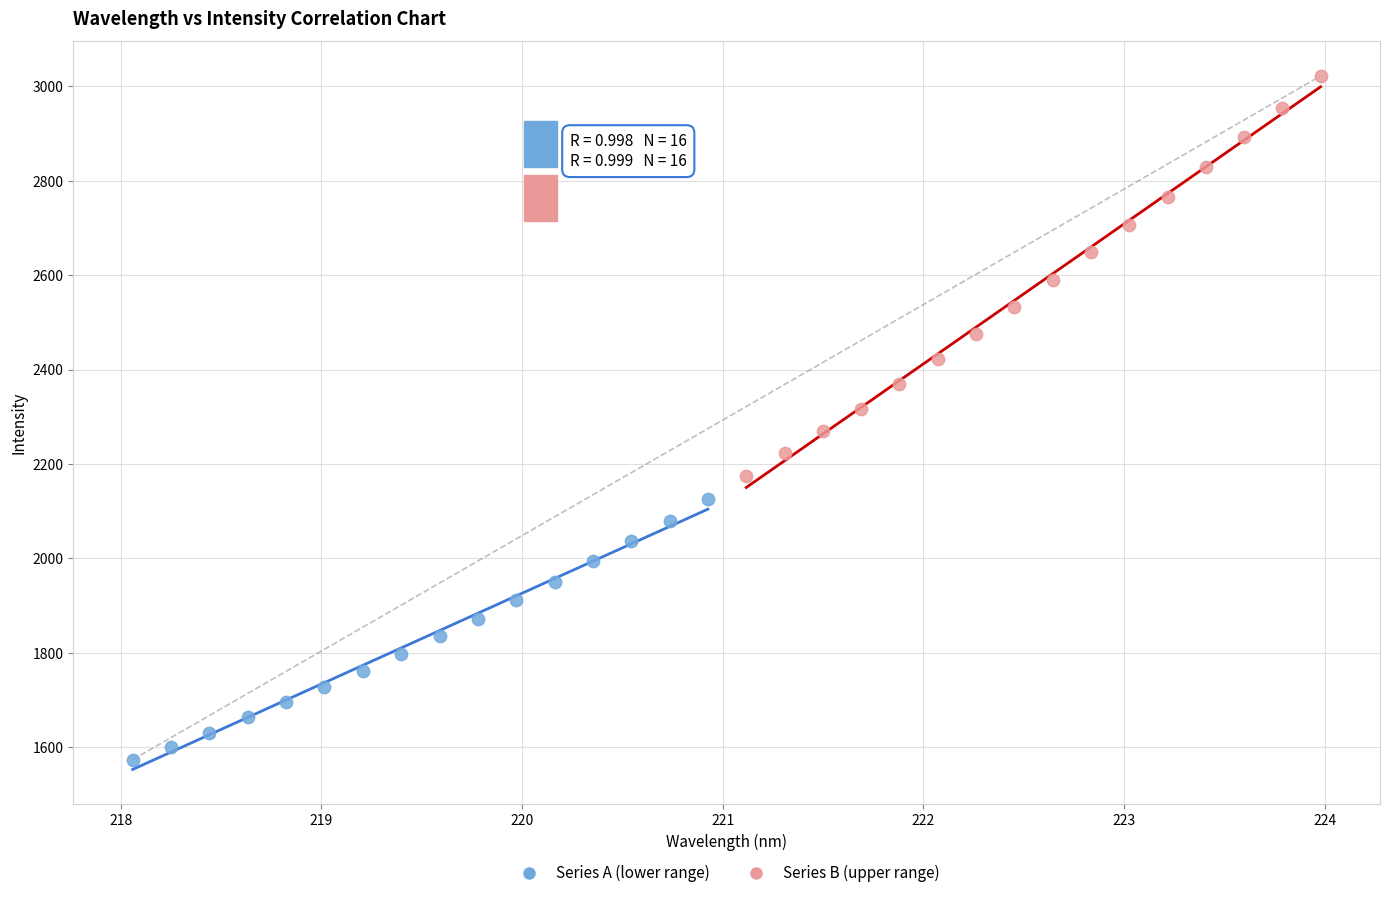

Which series has the widest spread of Y values?

Series B (upper range)